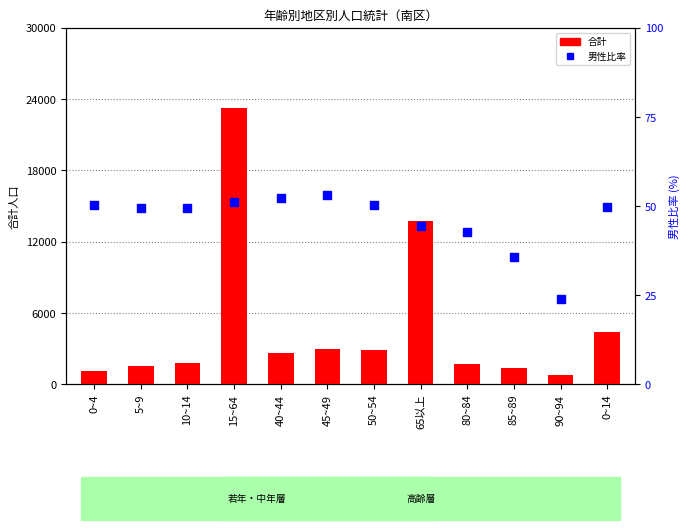

Which series reaches the maximum Y coordinate?

合計